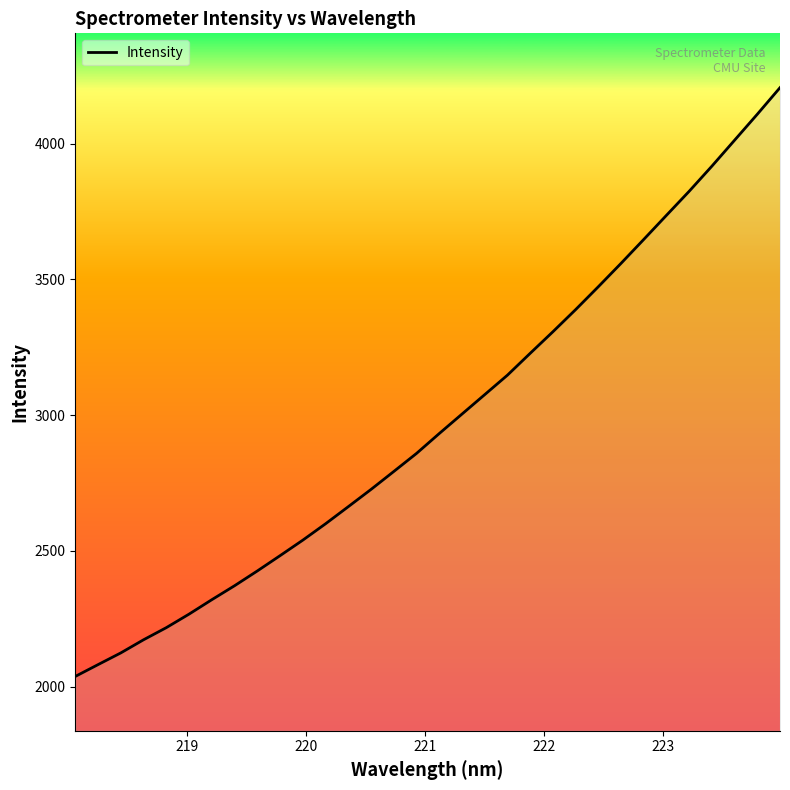

What is the difference between the maximum and minimum values?

2167.6